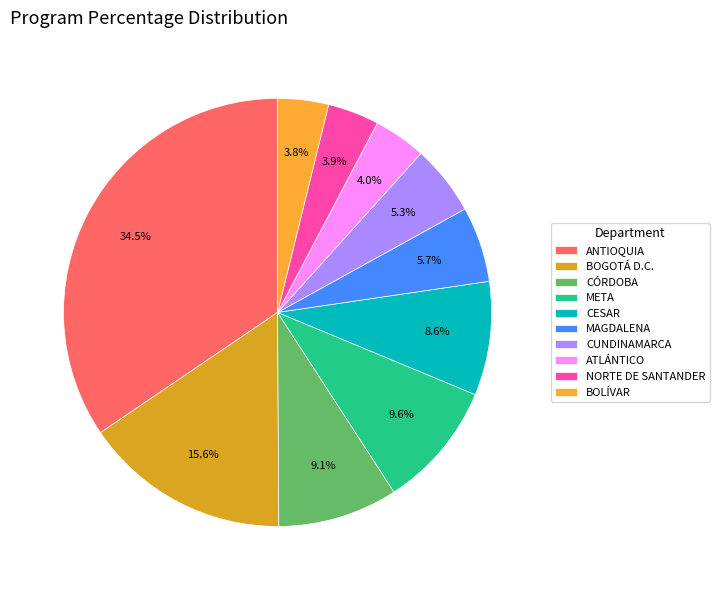

To the nearest percent, what portion does CUNDINAMARCA represent?

5%